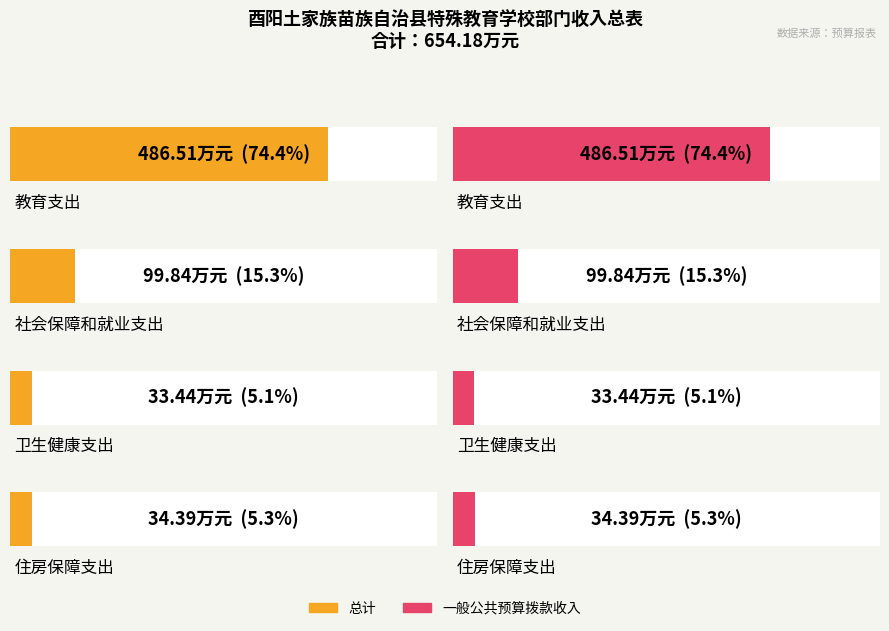

Which series has the largest range (max minus min)?

总计